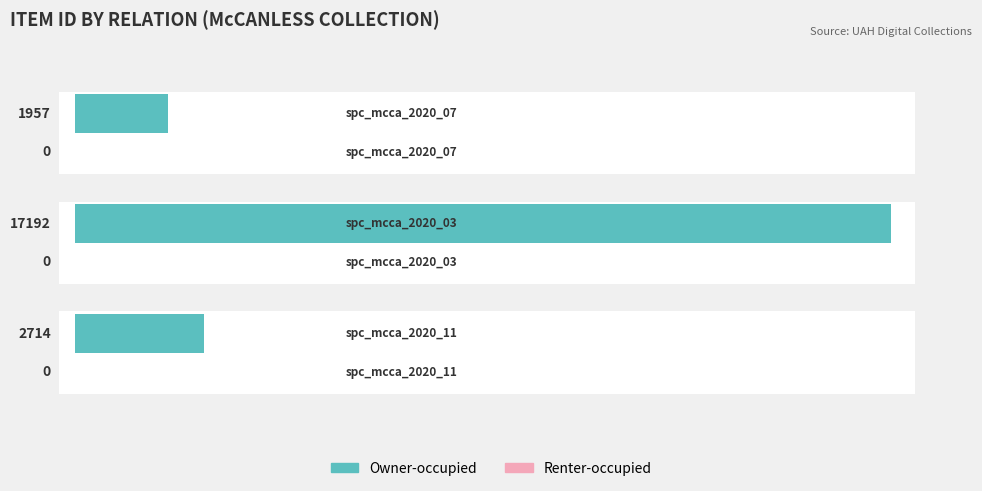

List the series in order of their peak value, lowest first.

Renter-occupied, Owner-occupied